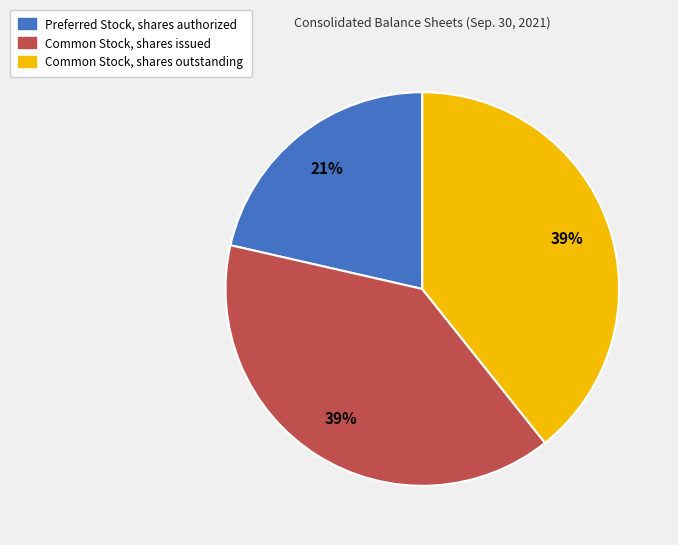

What percentage is the Common Stock, shares issued slice, to the nearest percent?

39%